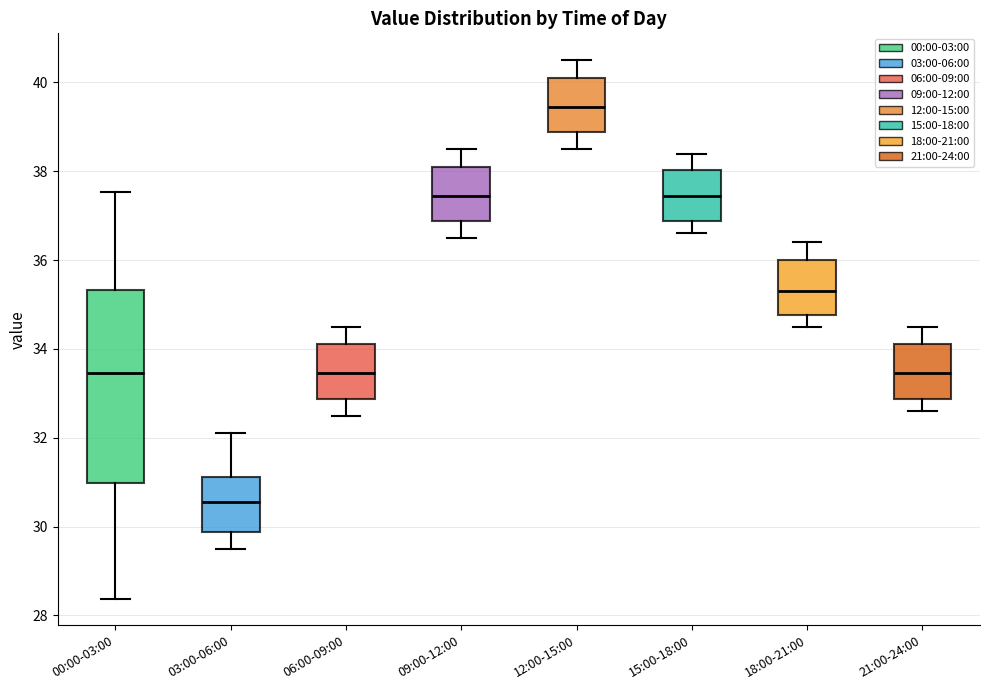

Reading left to right, read every box against the y-axis: the position of its median line, the range the box covers, and the ends of its whiskers. The values are not printed on the chart, so give them approximately, as read against the axis.

00:00-03:00: median 33.4, box 31.0 to 35.4, whiskers 28.4 to 37.6
03:00-06:00: median 30.6, box 29.8 to 31.2, whiskers 29.6 to 32.2
06:00-09:00: median 33.4, box 32.8 to 34.2, whiskers 32.6 to 34.6
09:00-12:00: median 37.4, box 36.8 to 38.2, whiskers 36.6 to 38.6
12:00-15:00: median 39.4, box 38.8 to 40.2, whiskers 38.6 to 40.6
15:00-18:00: median 37.4, box 36.8 to 38.0, whiskers 36.6 to 38.4
18:00-21:00: median 35.4, box 34.8 to 36.0, whiskers 34.6 to 36.4
21:00-24:00: median 33.4, box 32.8 to 34.2, whiskers 32.6 to 34.6